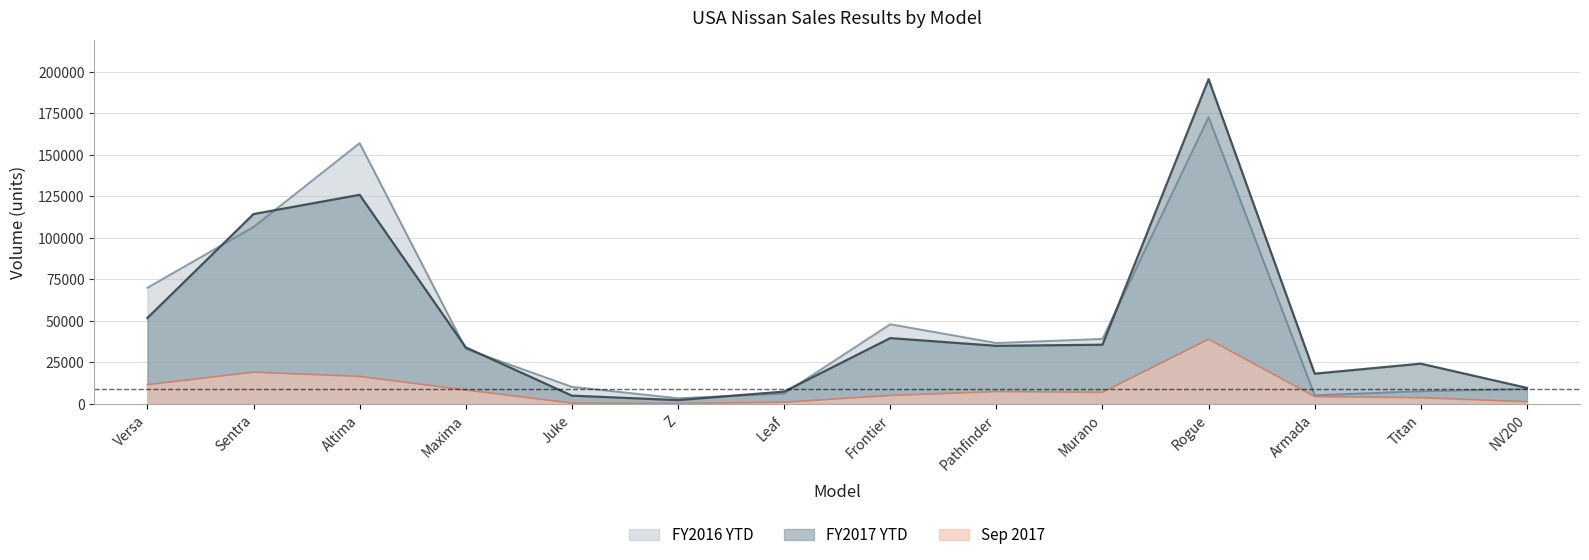

The value of FY2017 YTD at Altima is 125876. True or false?

True